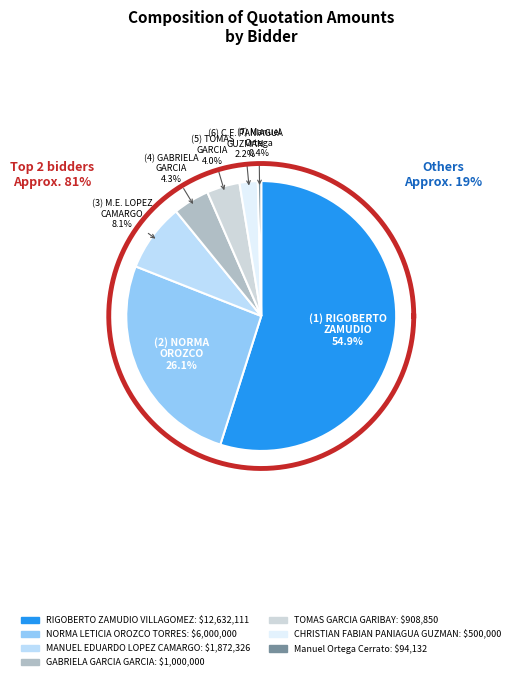

What is the total percentage of NORMA LETICIA OROZCO TORRES and CHRISTIAN FABIAN PANIAGUA GUZMAN?

28.3%